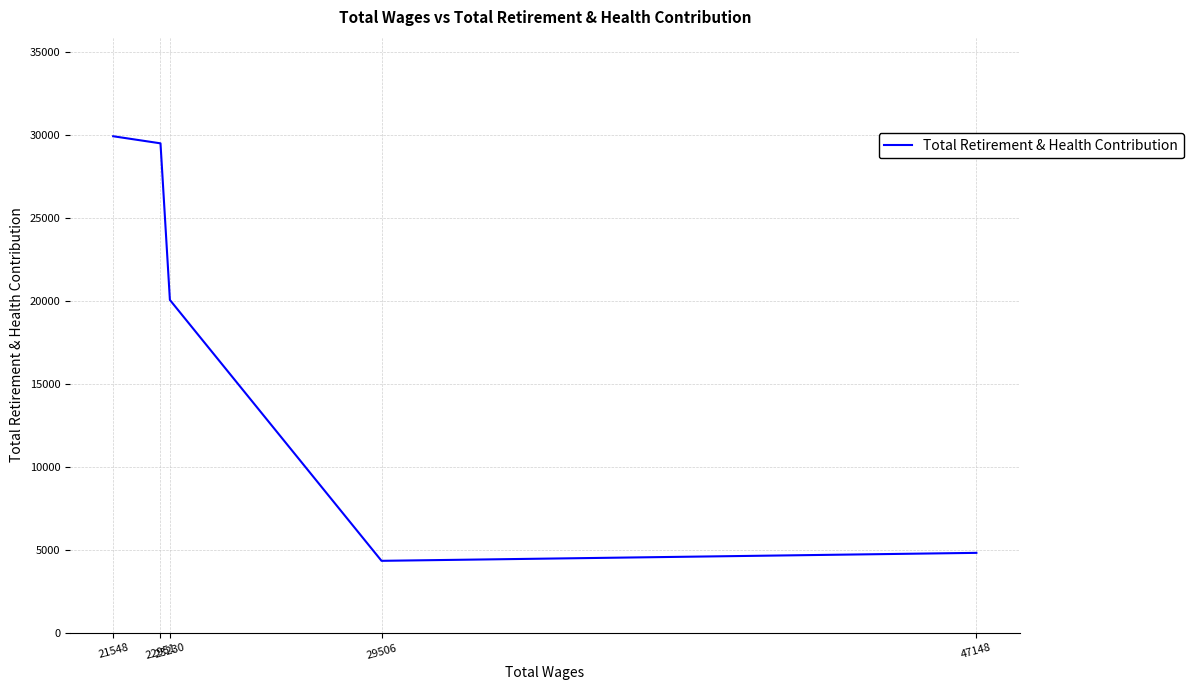

True or false: the data has more than 2 interior local peaks.

False